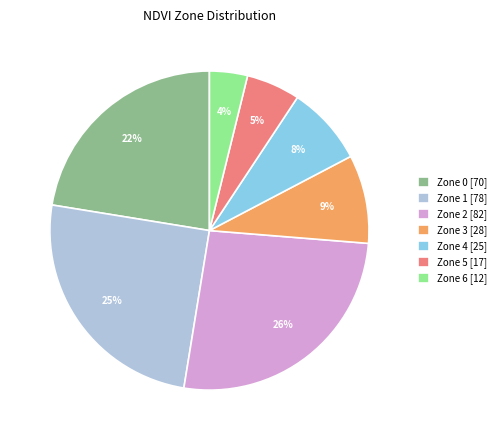

How many segments does this pie chart have?

7